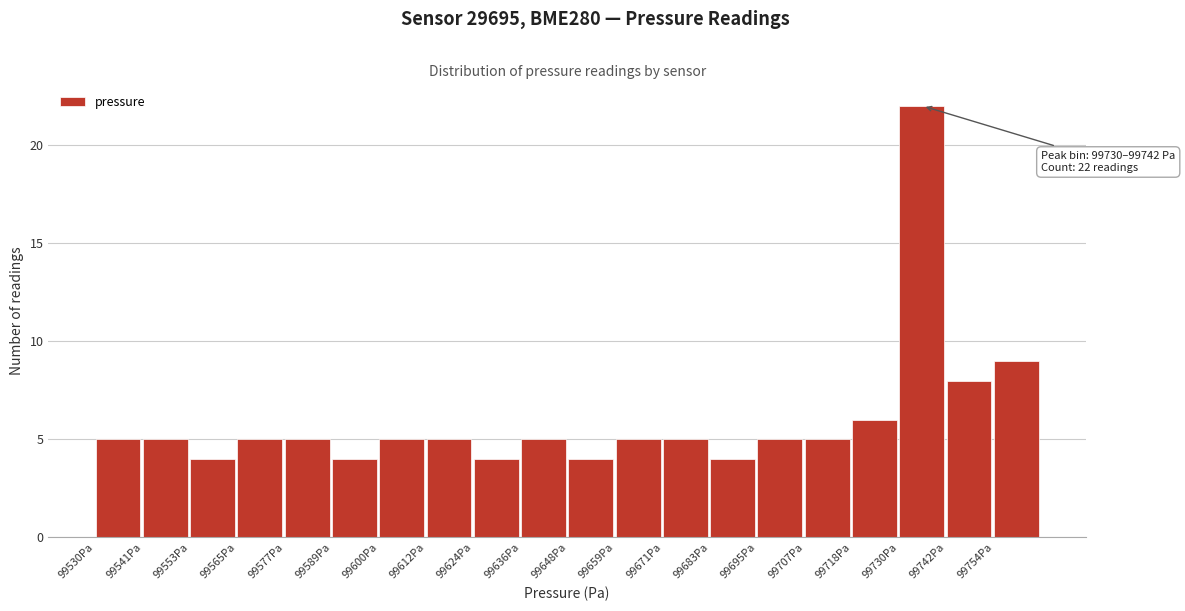

Which range on the x-axis has the tallest bar?

99730 to 99742